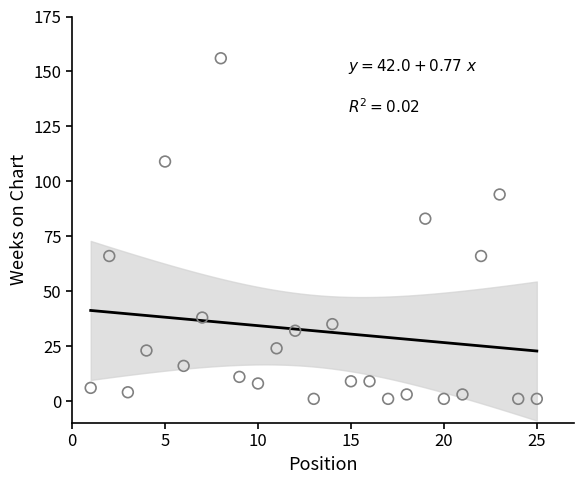

What is the range of X values (max minus min)?

24